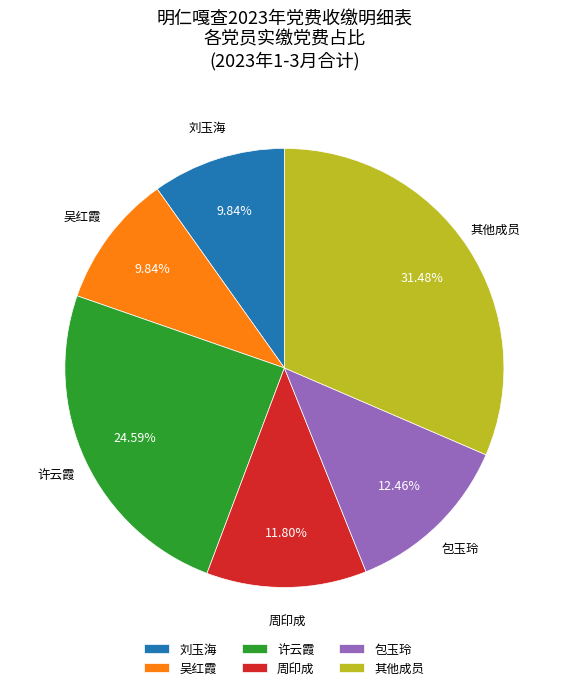

Which category has the biggest portion of the pie?

其他成员